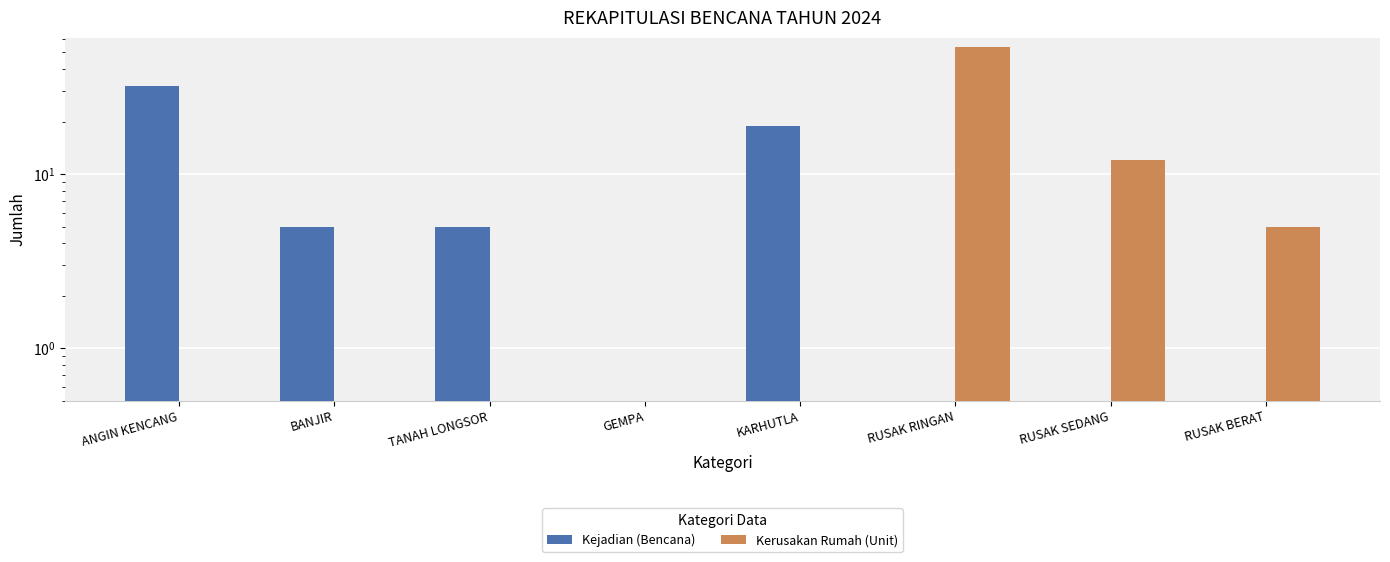

Which series has the largest range (max minus min)?

Kerusakan Rumah (Unit)